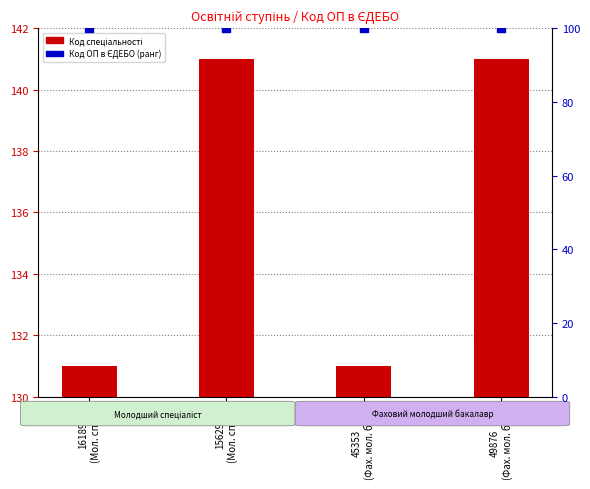

At how many categories does at least one series exceed 113?

4